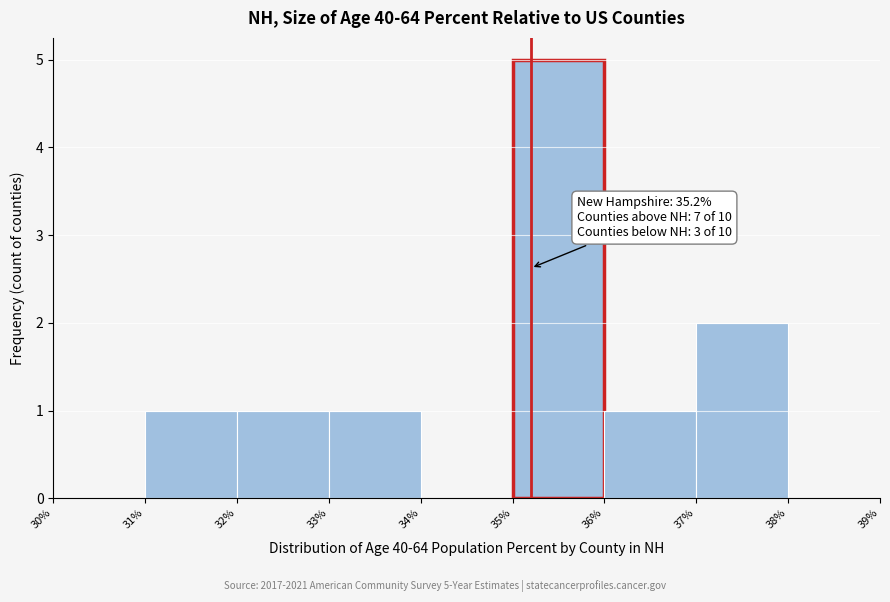

Which range on the x-axis has the tallest bar?

35% to 36%